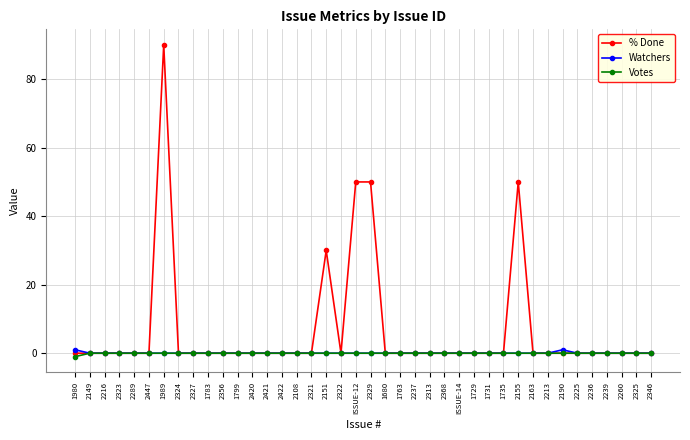

Rank the series by their maximum value, from highest to lowest.

% Done, Watchers, Votes